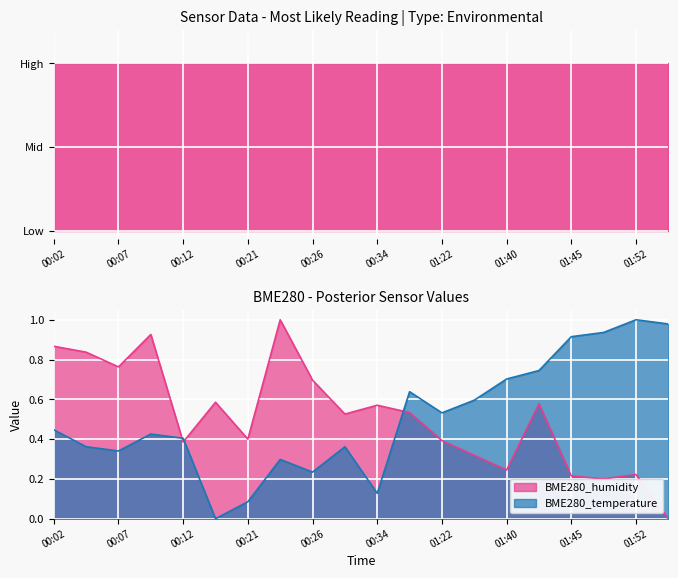

Rank the series at 00:09 from lowest to highest value.

BME280_temperature, BME280_humidity